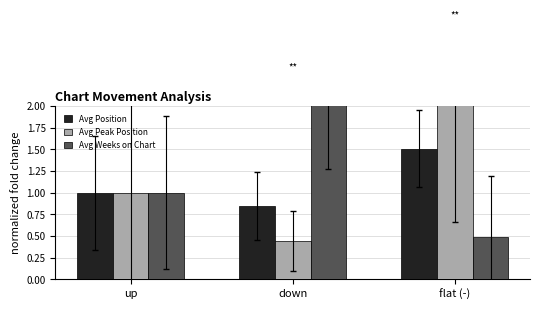

What is the label of the 3rd bar from the right?

up